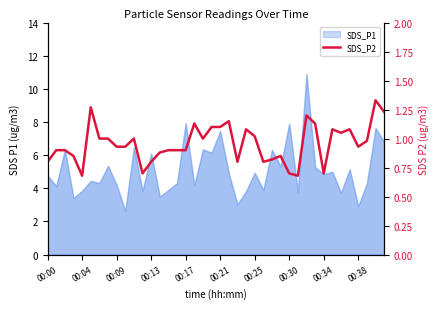

What is the minimum value shown in the chart?

0.7